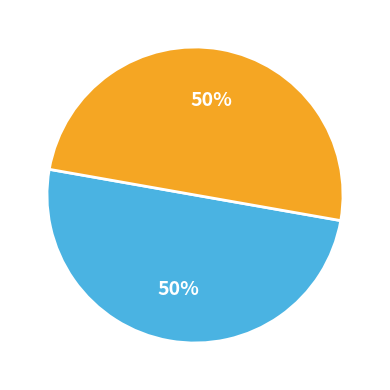

To the nearest percent, what is the average slice percentage?

50%